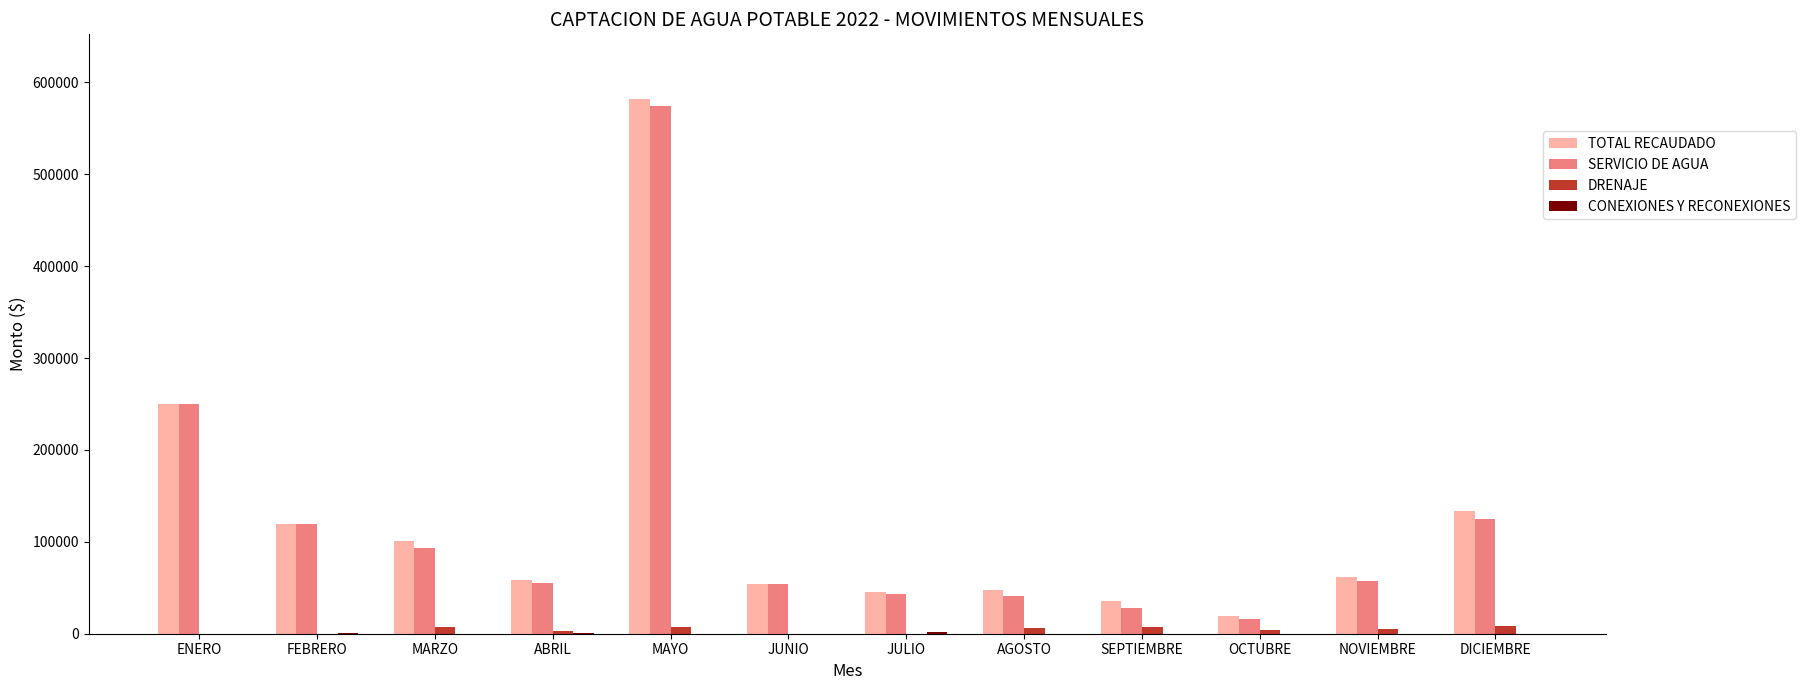

Does the chart contain stacked bars?

No